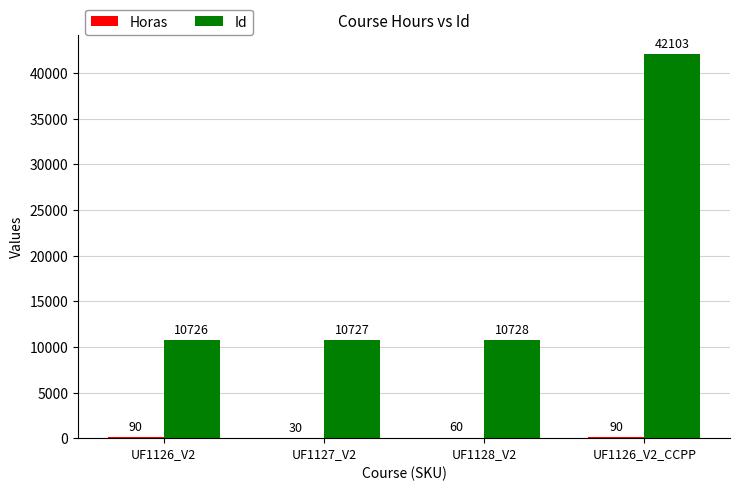

Are the bars grouped side by side (vs. stacked)?

Yes